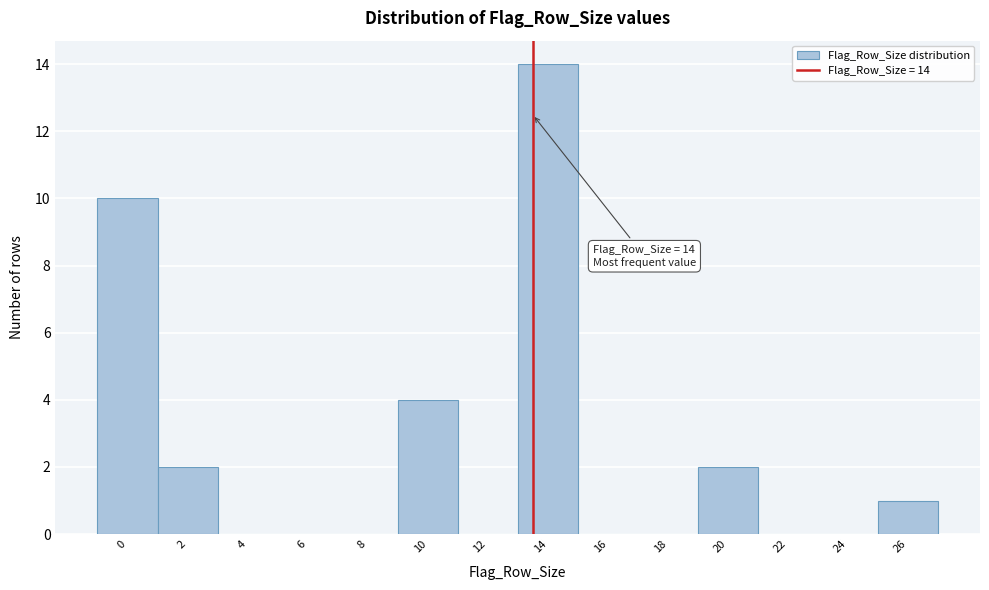

Reading left to right, list all the values displayed in this chart.

0=10	2=2	4=0	6=0	8=0	10=4	12=0	14=14	16=0	18=0	20=2	22=0	24=0	26=1